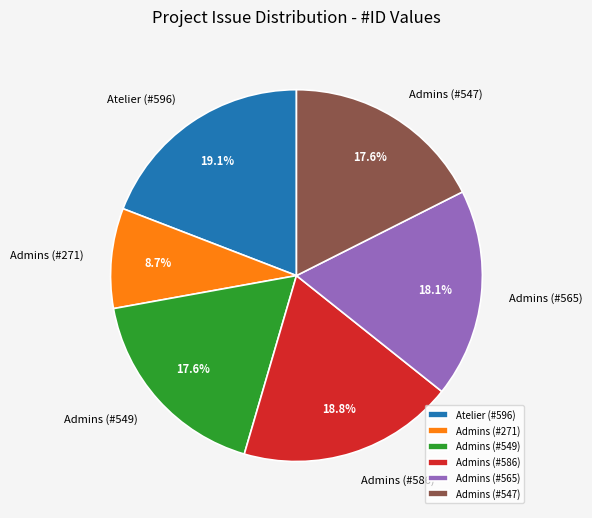

What is the ratio of the value at Admins (#586) to the value at Admins (#271)?

2.2